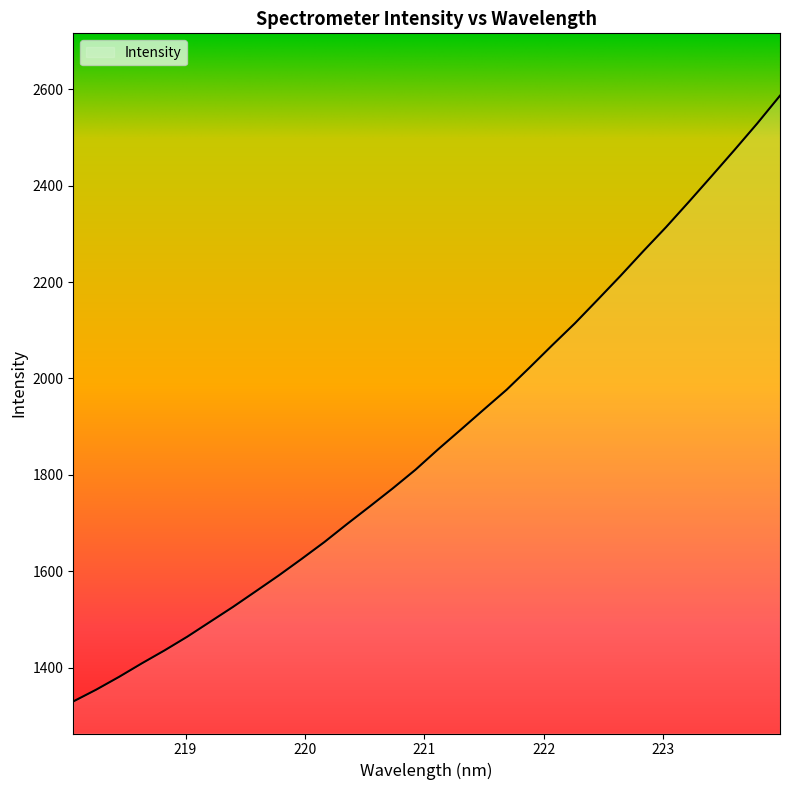

What is the greatest value displayed?

2586.7